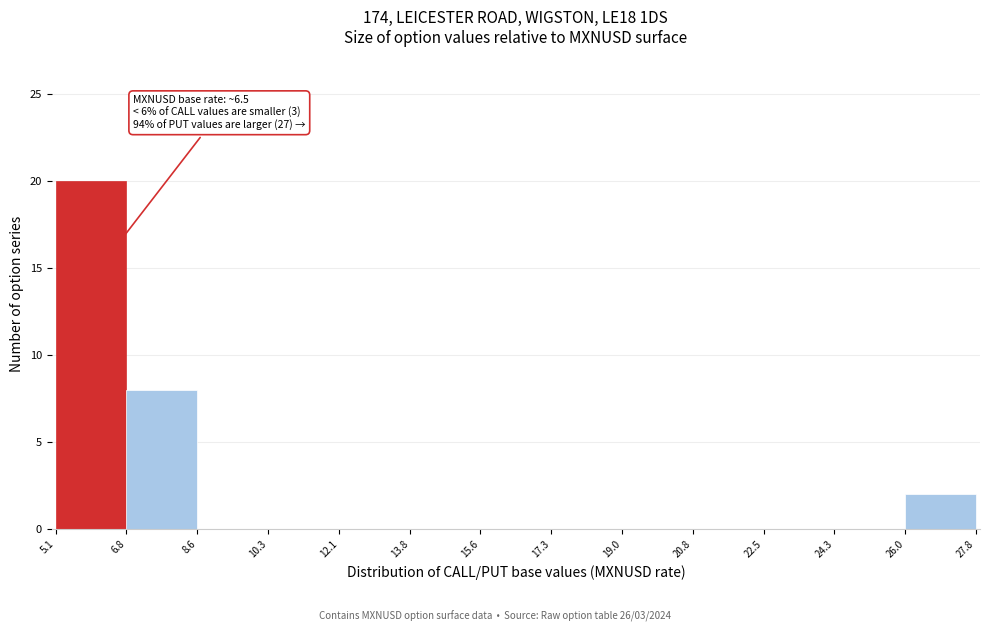

Over which range of the x-axis is the bar tallest?

5.1 to 6.8